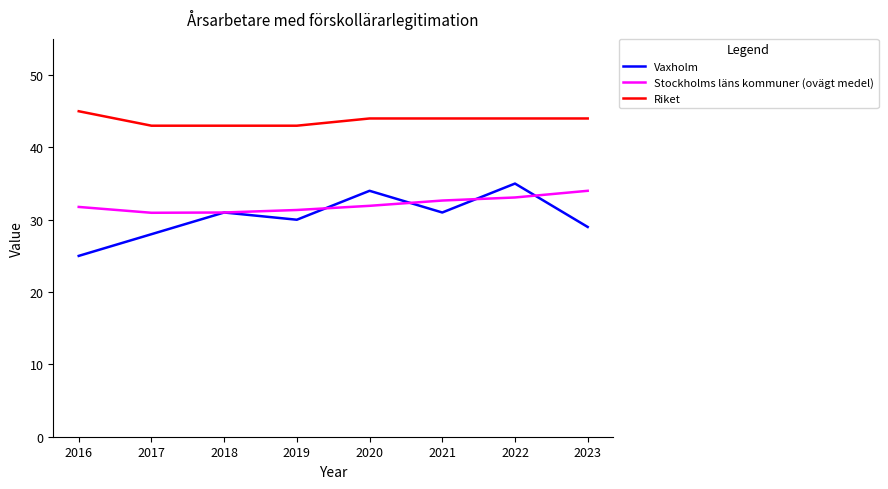

What is the sum of all Stockholms läns kommuner (ovägt medel) values?

256.7